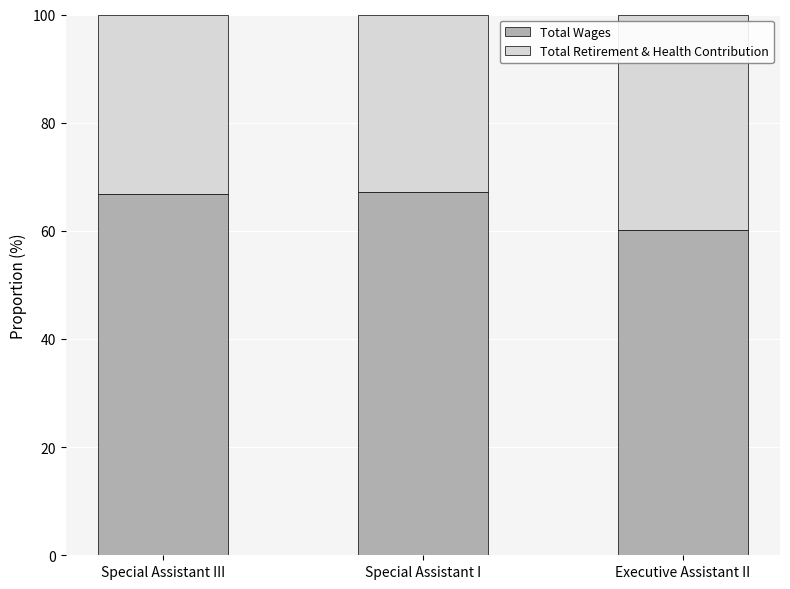

The value of Total Wages at Executive Assistant II is 91.9. True or false?

False